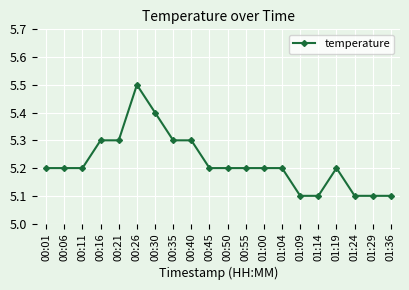

What is the label of the 5th point from the left?

00:21